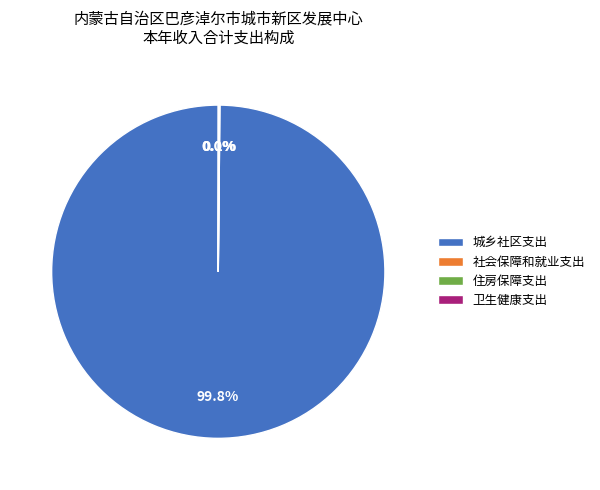

Which category has the biggest portion of the pie?

城乡社区支出